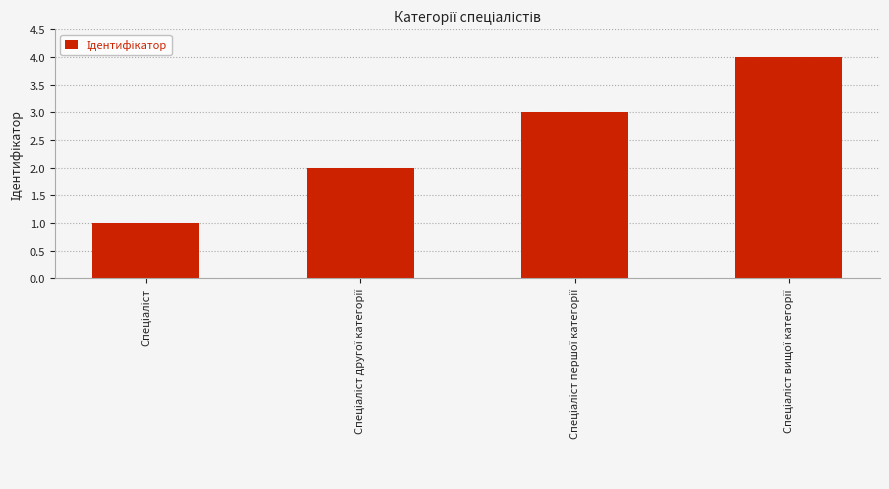

What is the greatest value displayed?

4